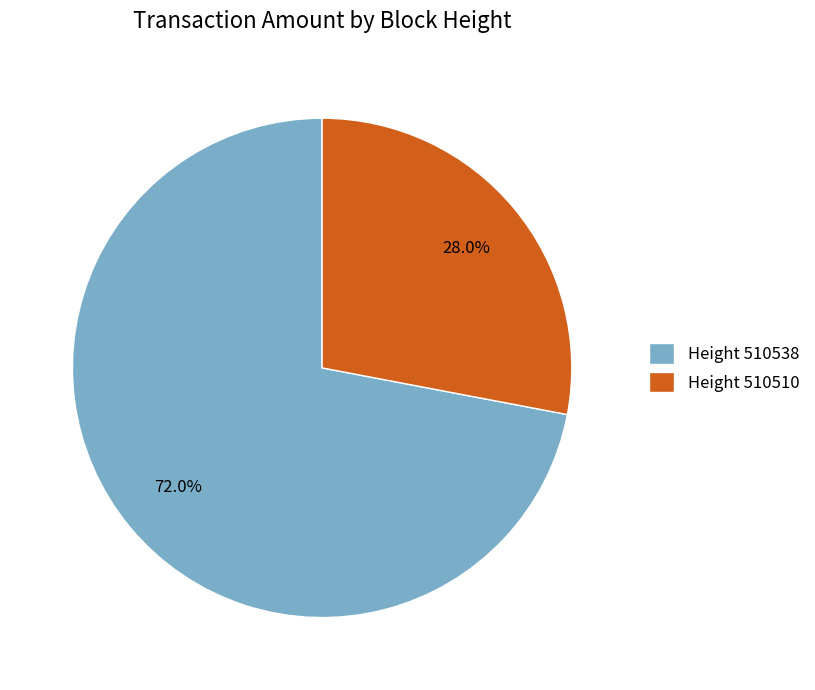

Between Height 510538 and Height 510510, which is larger?

Height 510538